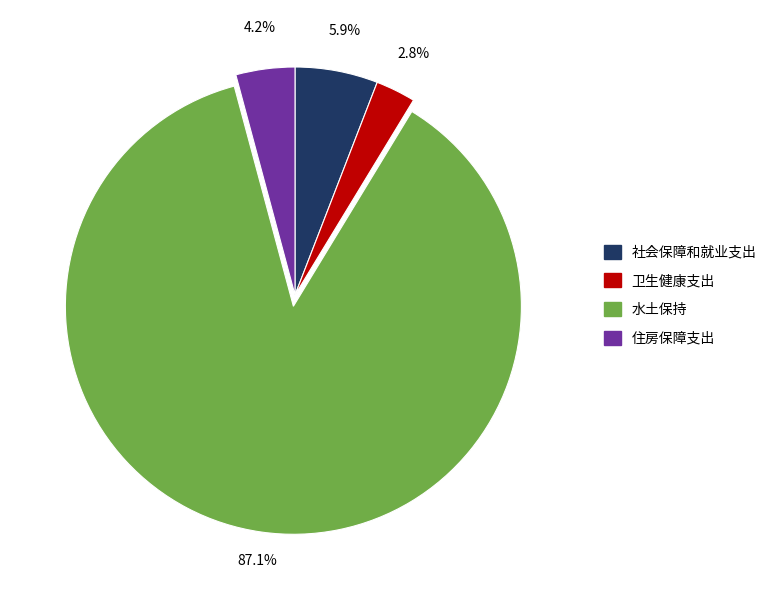

Which slice is the smallest?

卫生健康支出